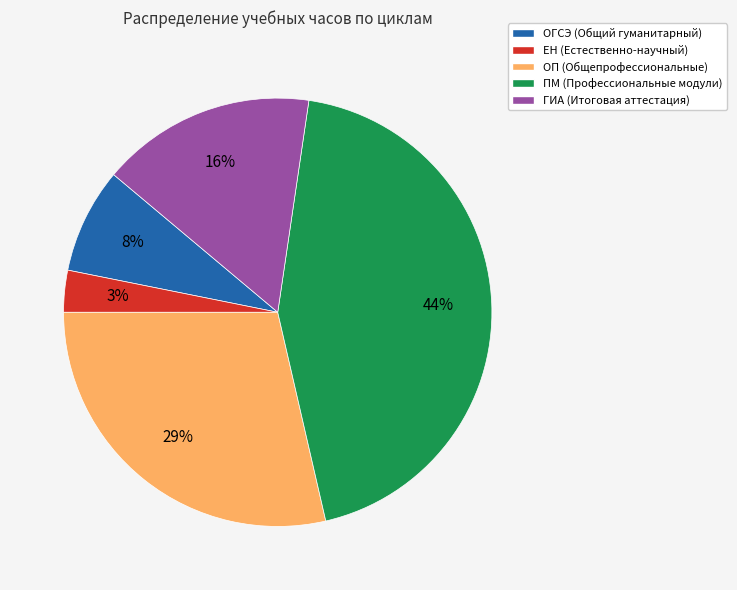

Which slice is the largest?

ПМ (Профессиональные модули)